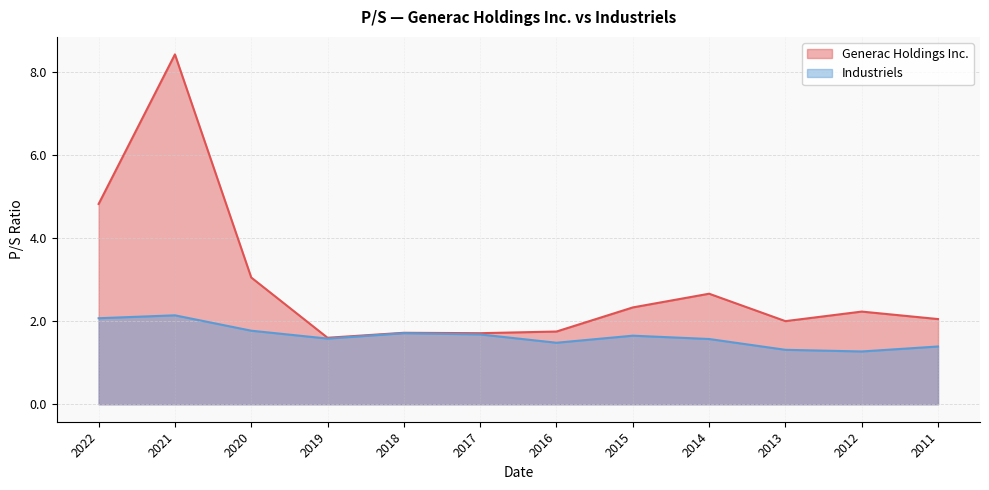

Which series has the widest spread of values?

Generac Holdings Inc.